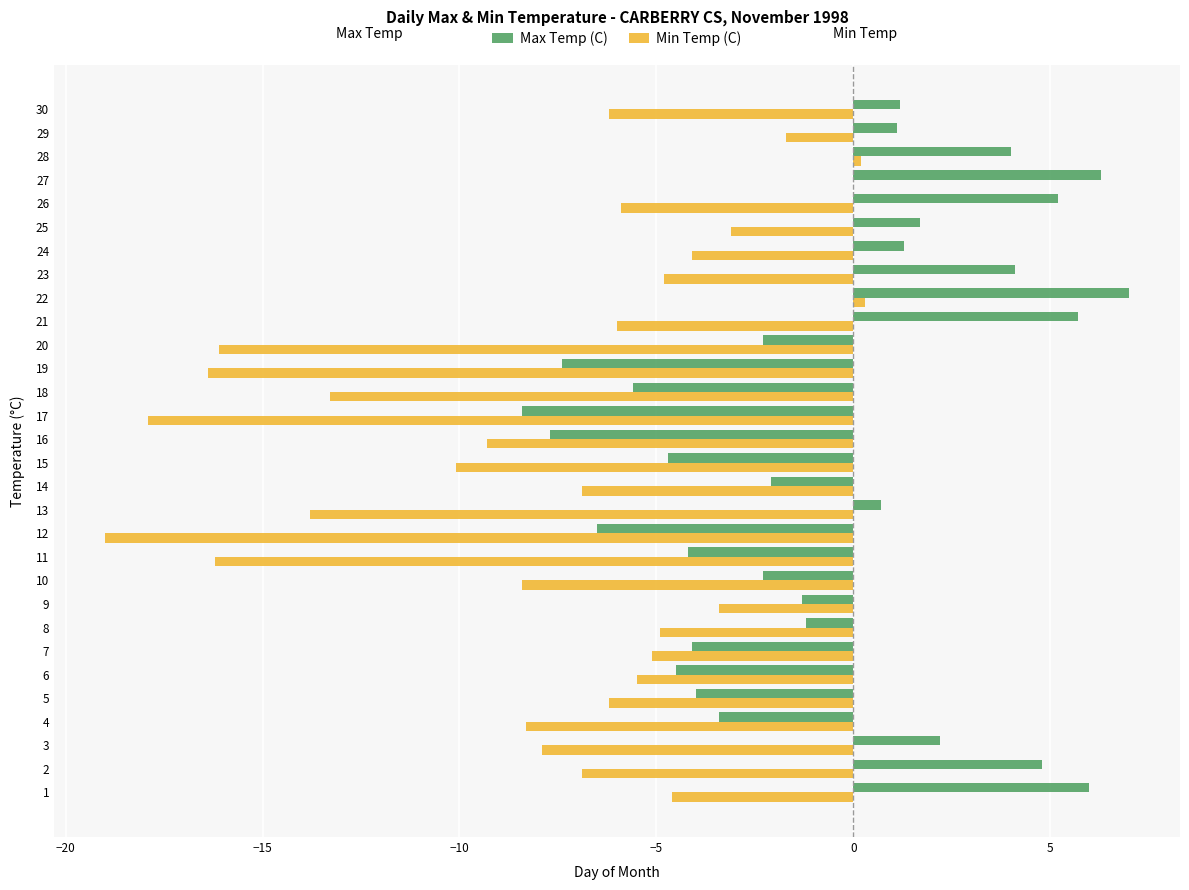

What is the highest value of the Min Temp (C) series?

0.3